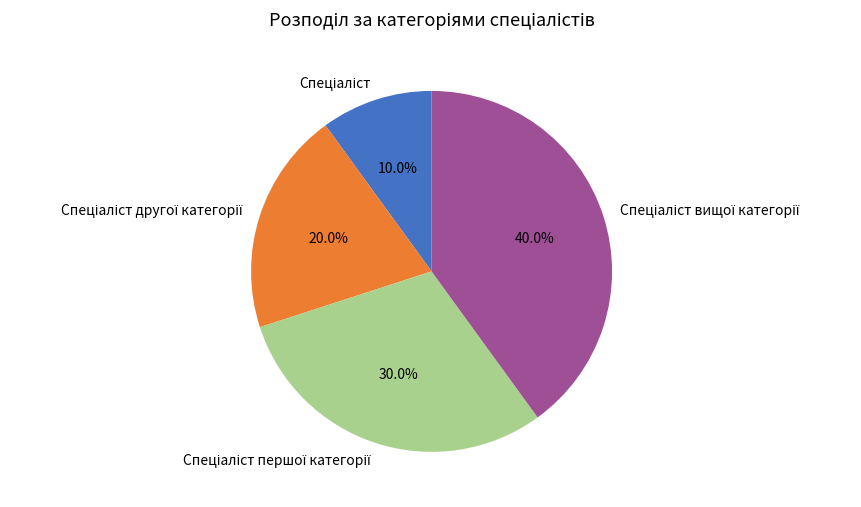

Does any single category account for the majority?

No